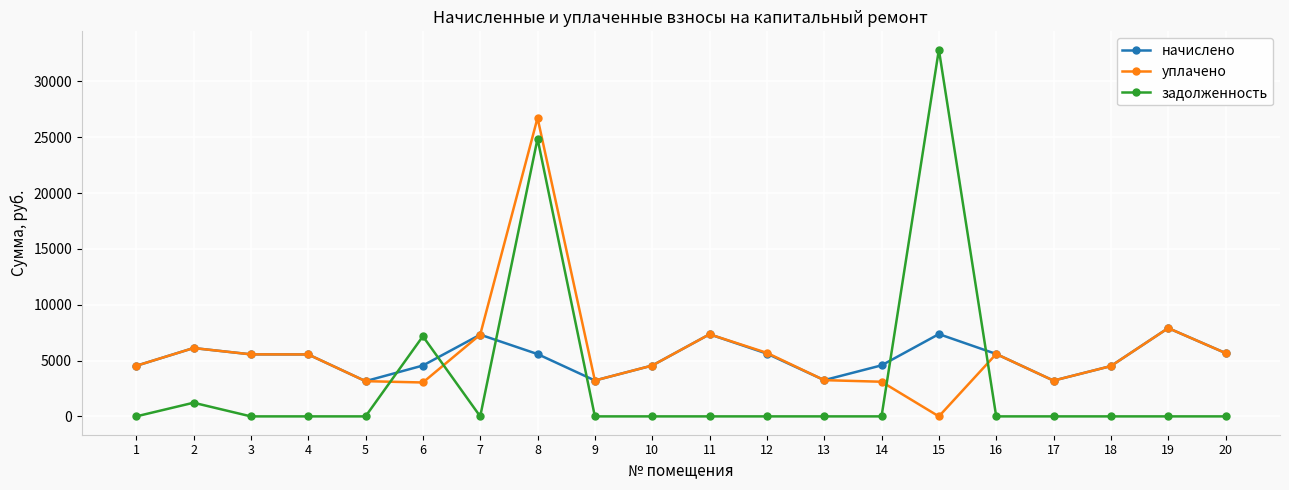

Rank the series at 6 from highest to lowest value.

задолженность, начислено, уплачено